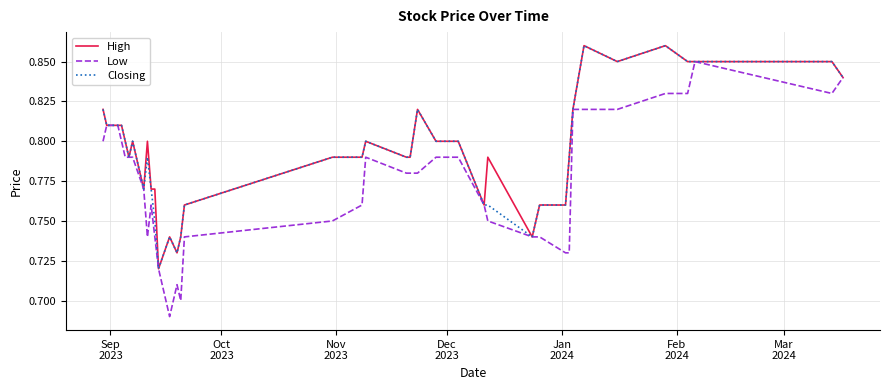

Which series has the largest range (max minus min)?

Low